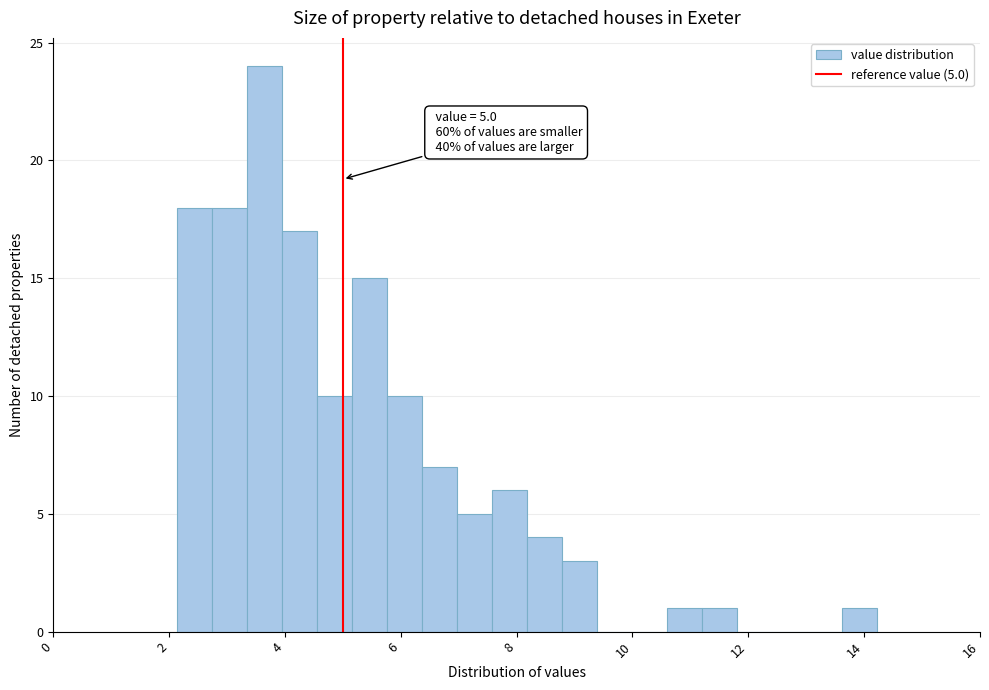

Around what value on the x-axis is the tallest bar? Give the approximate position of its centre, as read against the axis.

3.6